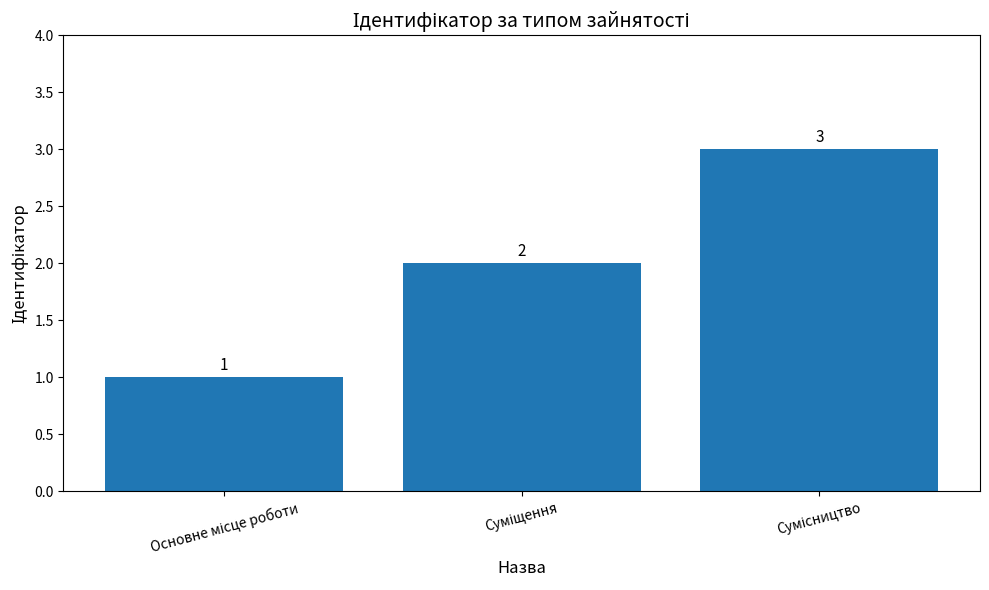

How many values are between 1 and 3?

3